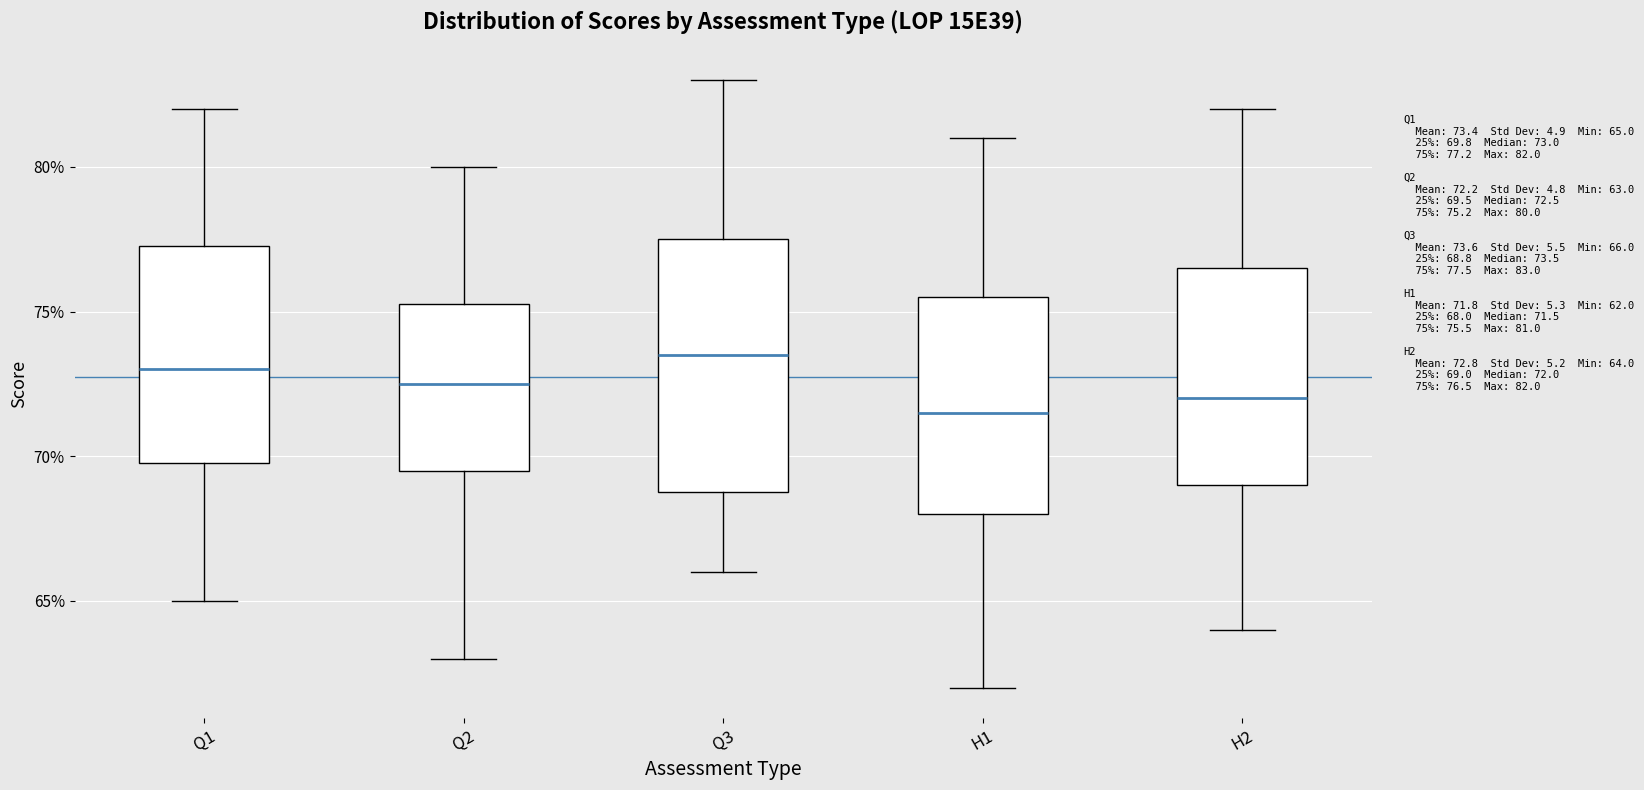

Reading left to right, read every box against the y-axis: the position of its median line, the range the box covers, and the ends of its whiskers. The values are not printed on the chart, so give them approximately, as read against the axis.

Q1: median 73.0, box 70.0 to 77.5, whiskers 65.0 to 82.0
Q2: median 72.5, box 69.5 to 75.5, whiskers 63.0 to 80.0
Q3: median 73.5, box 69.0 to 77.5, whiskers 66.0 to 83.0
H1: median 71.5, box 68.0 to 75.5, whiskers 62.0 to 81.0
H2: median 72.0, box 69.0 to 76.5, whiskers 64.0 to 82.0